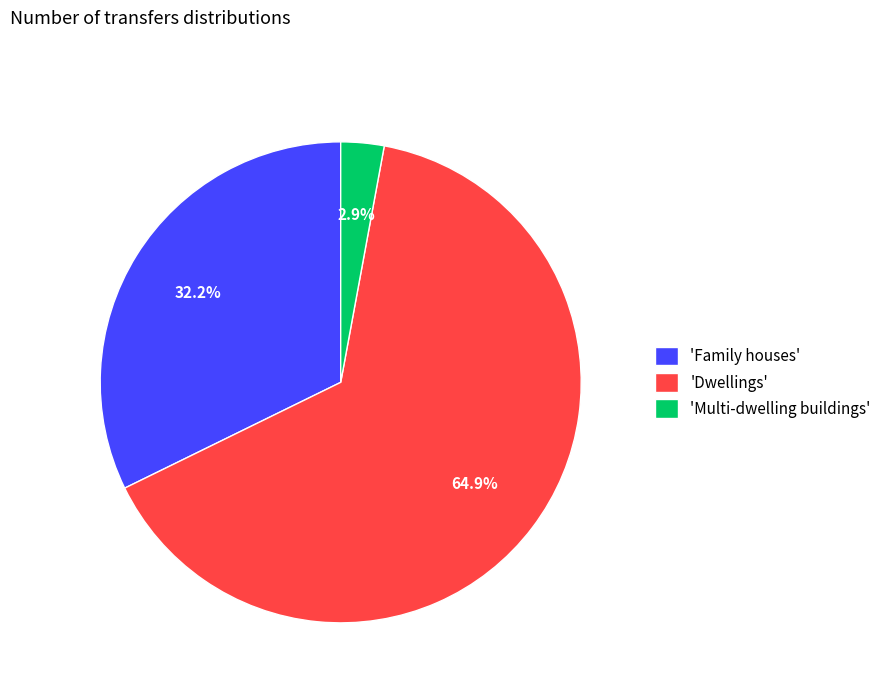

Combined, do 'Family houses' and 'Dwellings' account for over 50%?

Yes